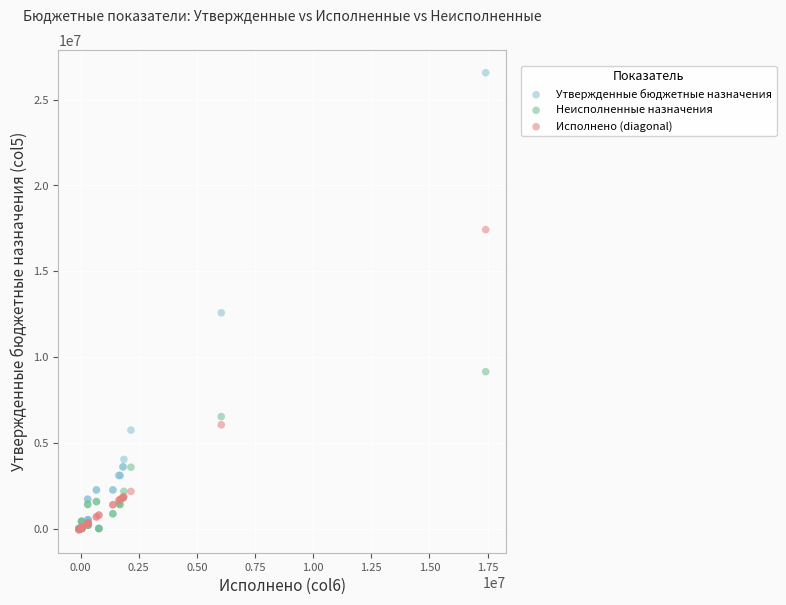

Which series reaches the maximum Y coordinate?

Утвержденные бюджетные назначения